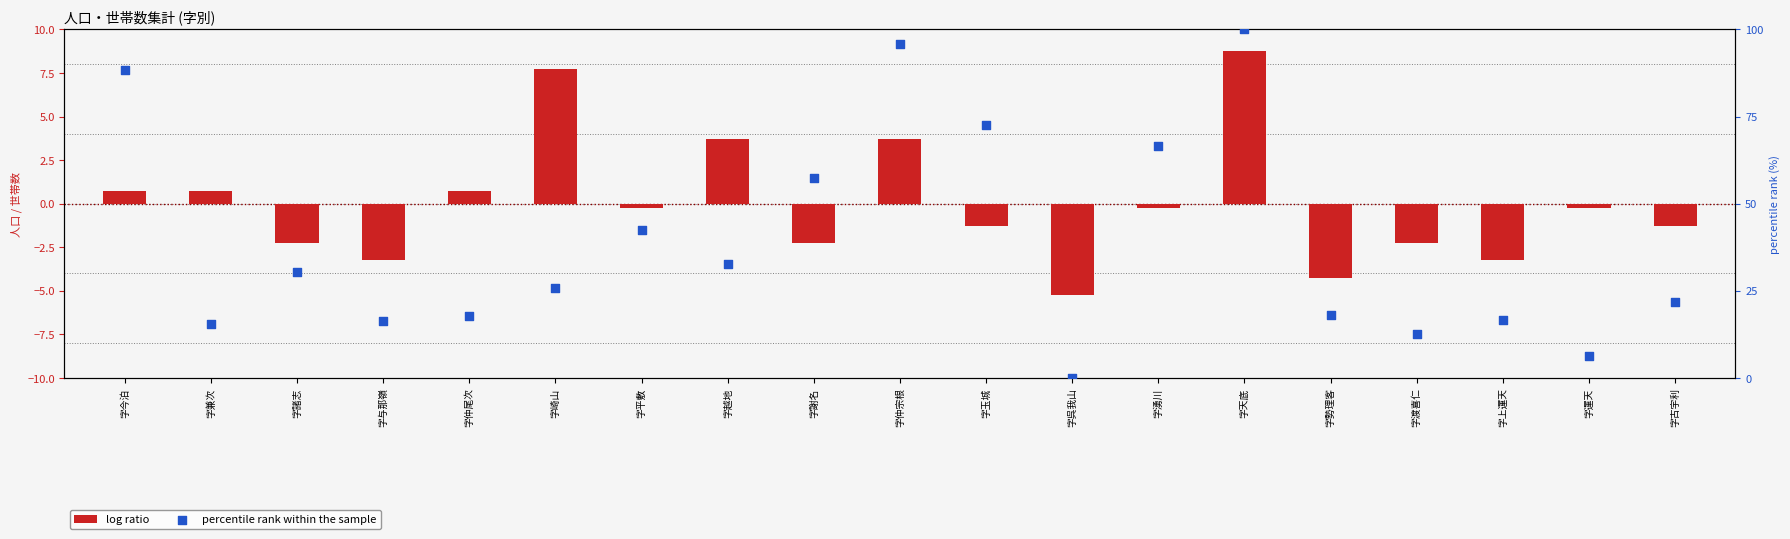

Is the value of percentile rank within the sample at 字運天 greater than the value of log ratio at 字兼次?

Yes